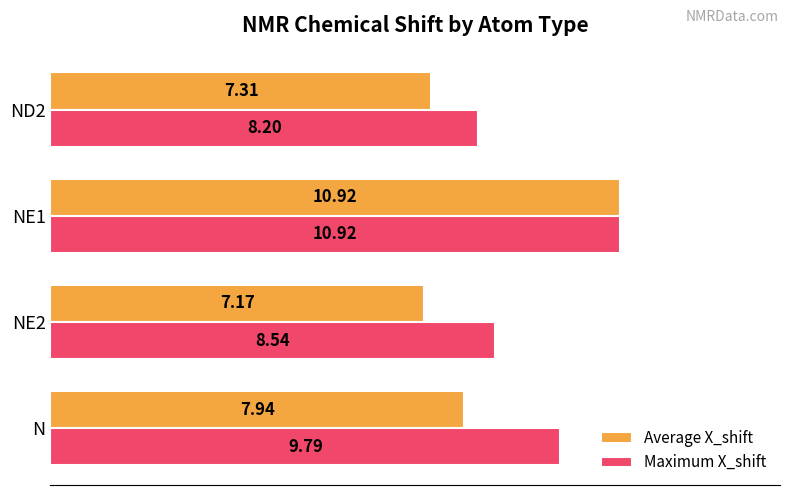

Which series has the widest spread of values?

Average X_shift